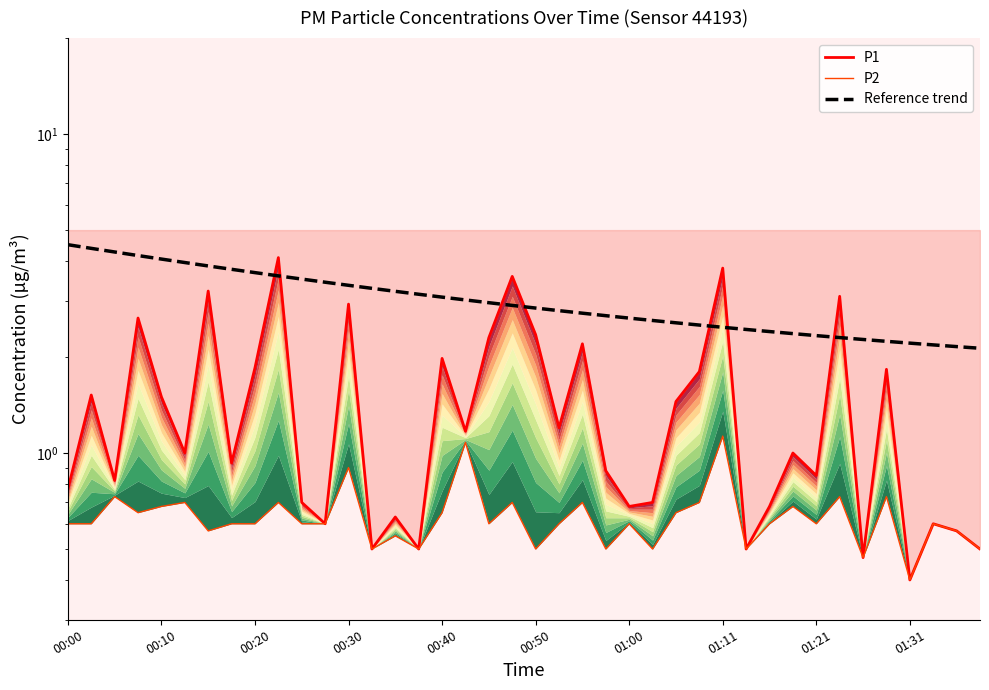

What are all the series names shown in the legend?

P1, P2, Reference trend